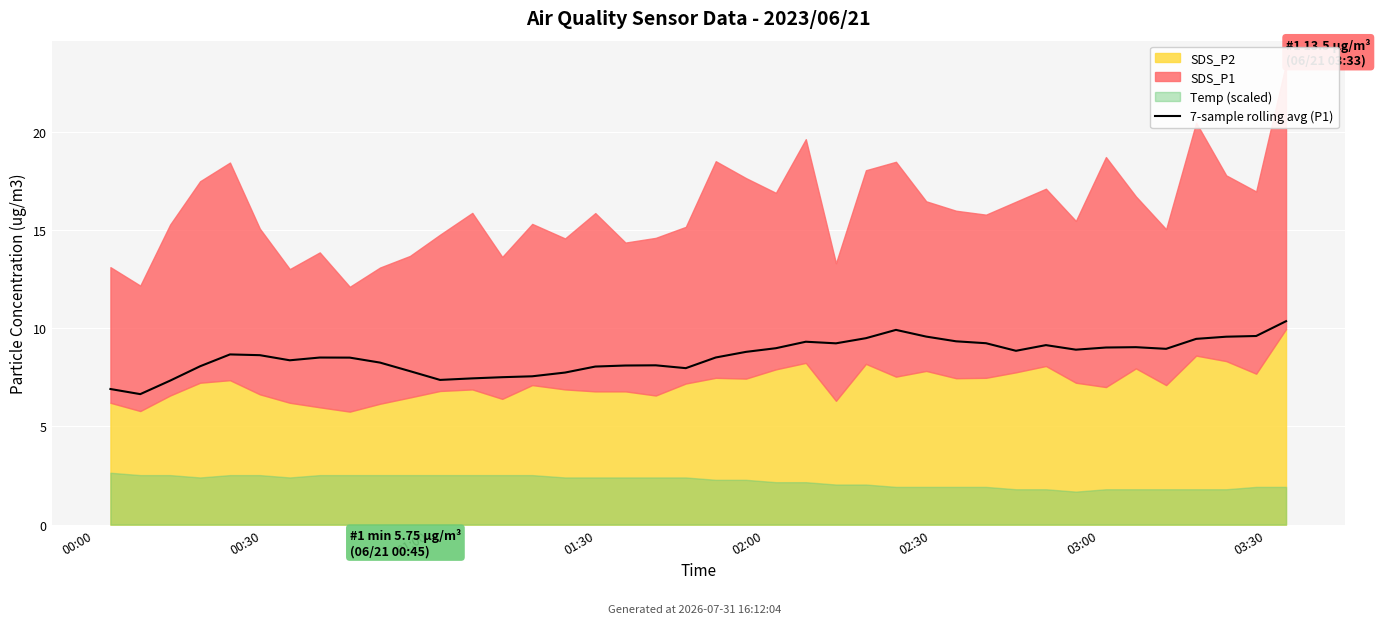

Which has a higher value, 17 or 19?

17